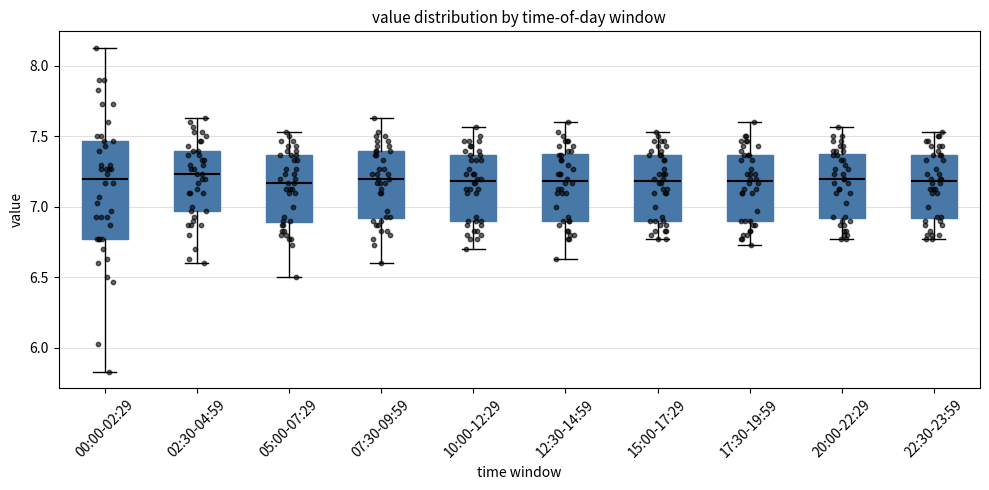

Which box is the tallest, from its lower edge to its upper edge?

00:00-02:29